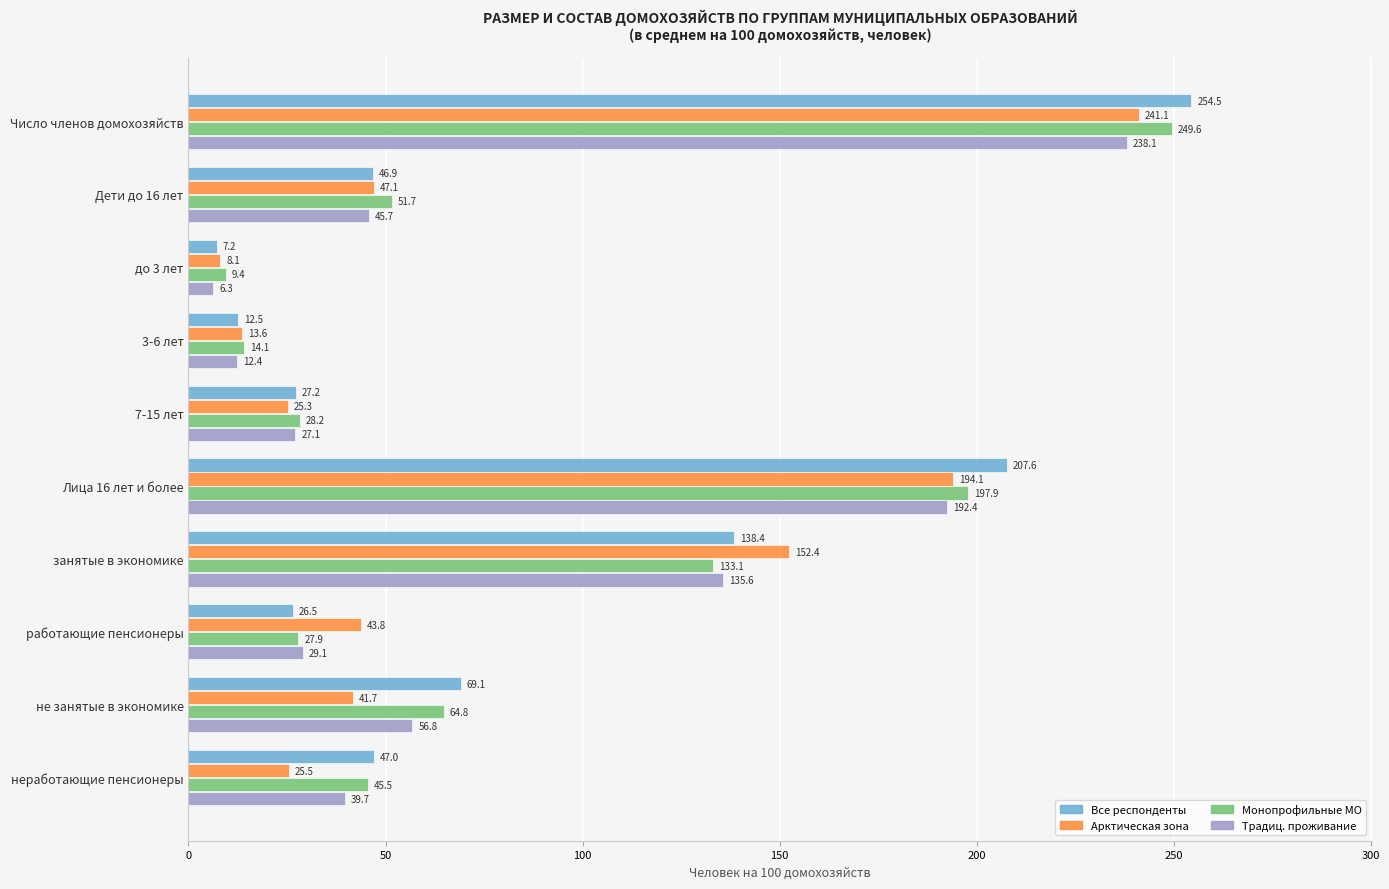

At which label does Монопрофильные МО reach its peak?

Число членов домохозяйств